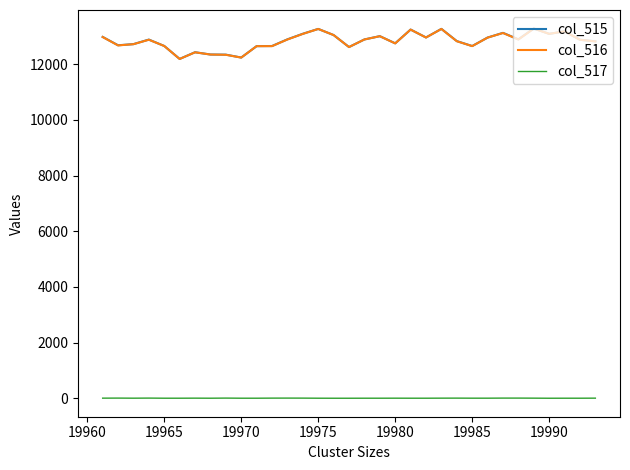

In col_516, how many points are lower than both neighbors (excluding endpoints)?

9